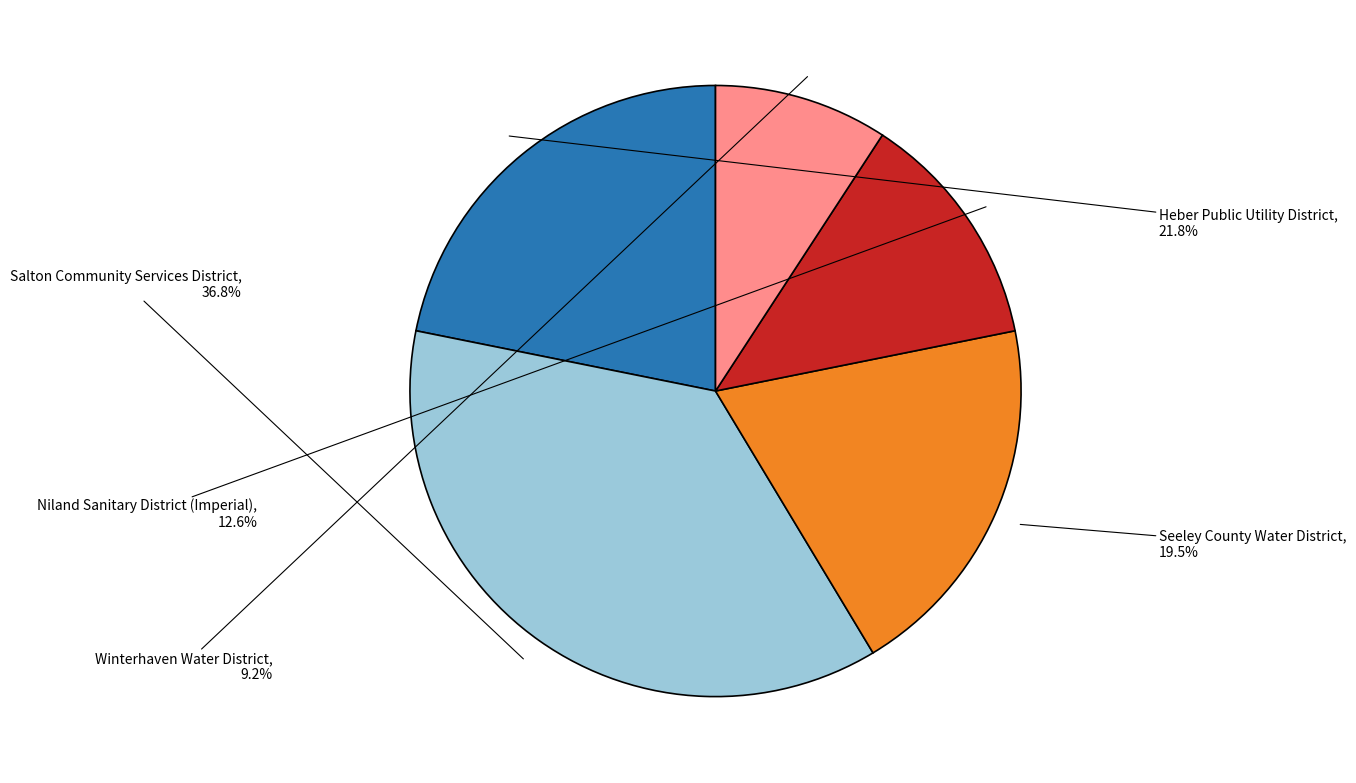

Approximately how many times larger is the value at Heber Public Utility District compared to Seeley County Water District?

1.1